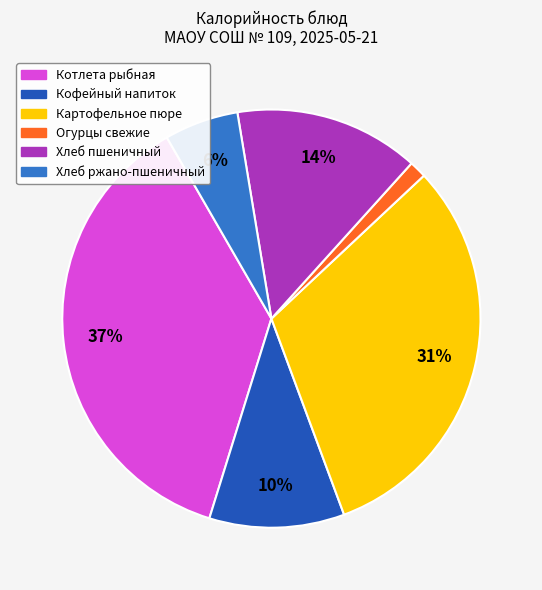

To the nearest percent, what is the average slice percentage?

17%